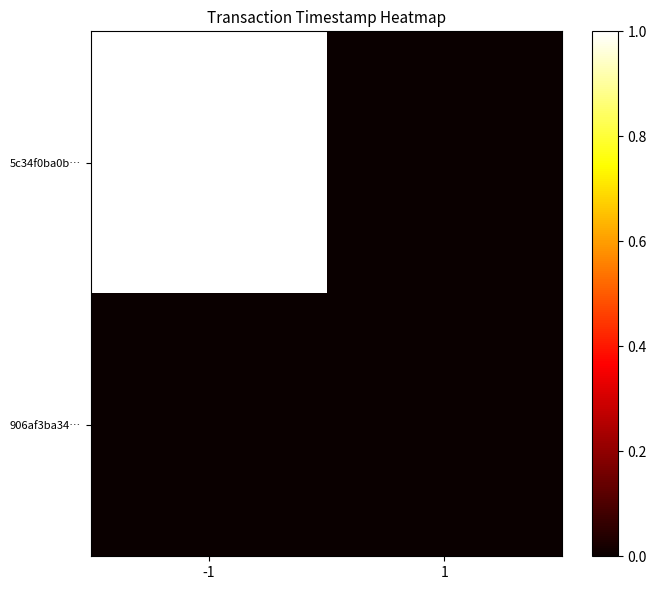

Rank the series by their maximum value, from highest to lowest.

5c34f0ba0b…, 906af3ba34…